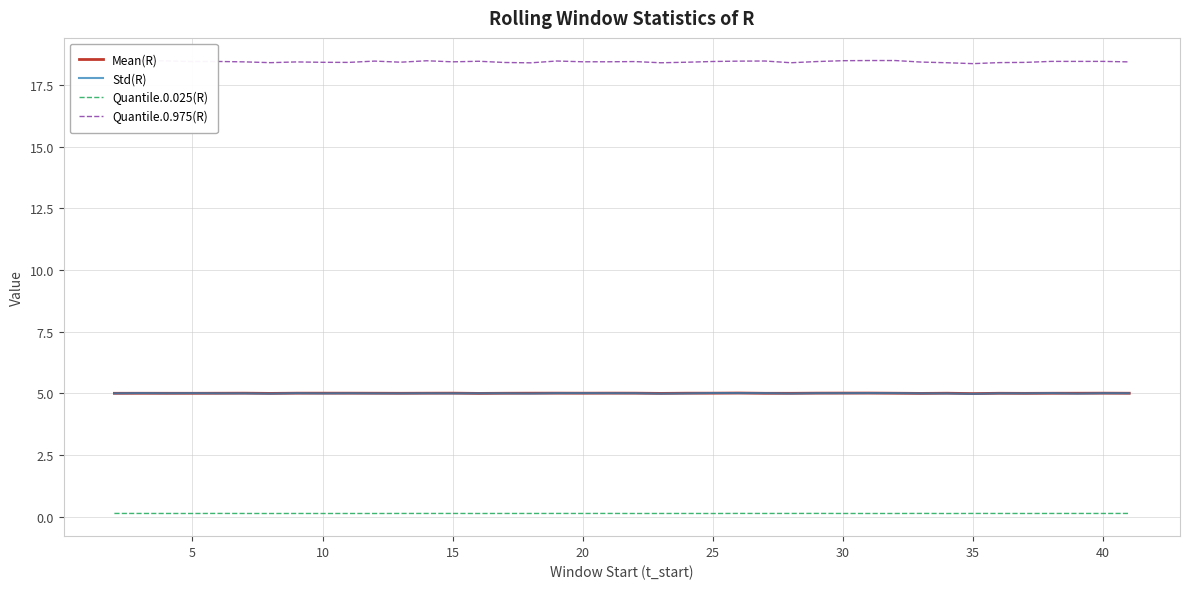

Which series has the largest range (max minus min)?

Quantile.0.975(R)